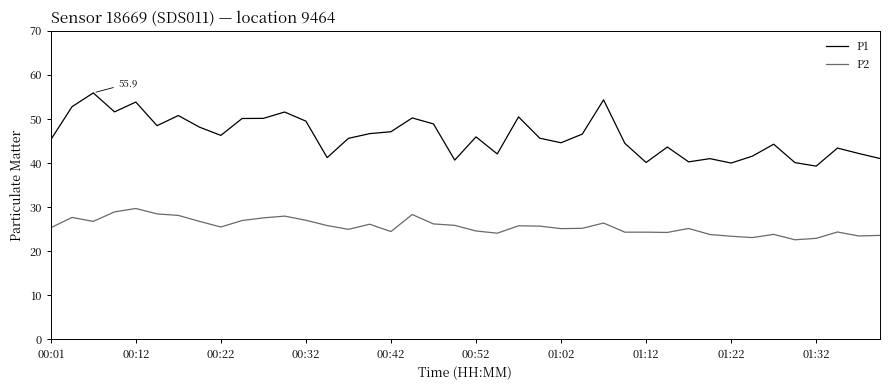

What is the maximum value shown in the chart?

55.9